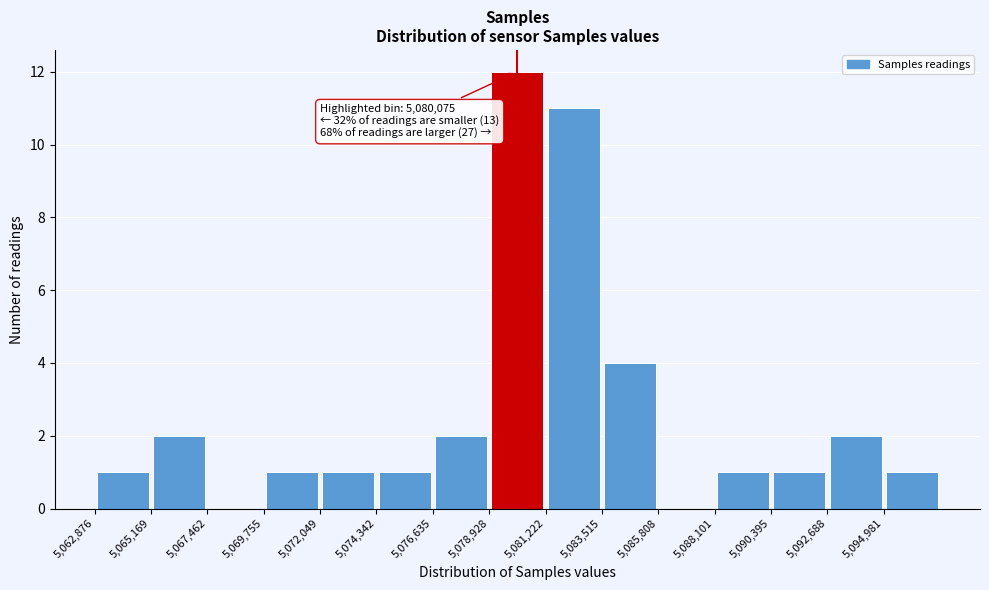

Which range on the x-axis has the tallest bar?

5079000 to 5081000